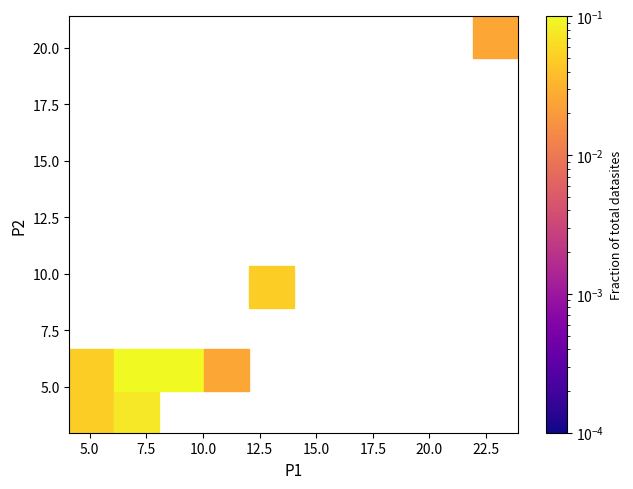

What Y value in the scatter plot is closest to 12?

9.1